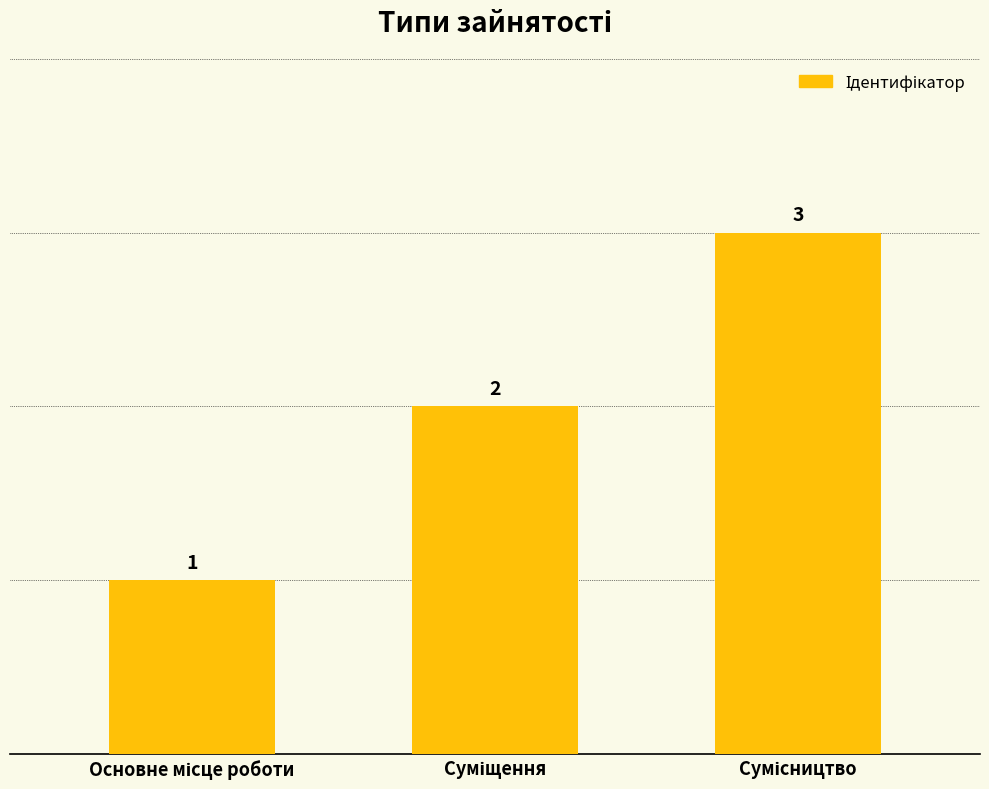

What is the sum of all values?

6